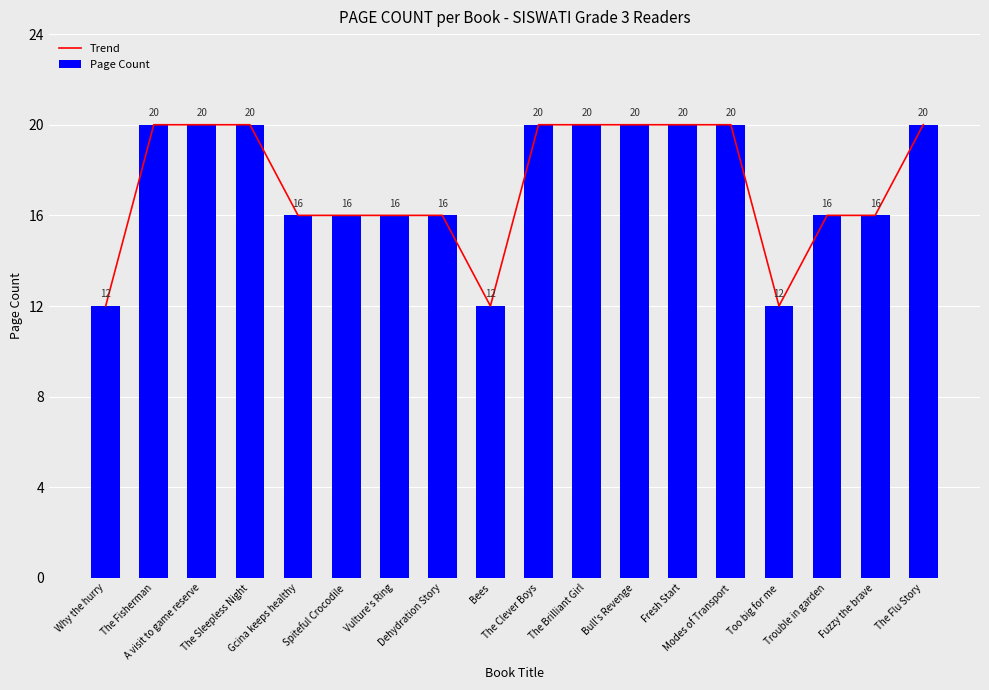

Which category has the lowest value in the Trend series?

Why the hurry